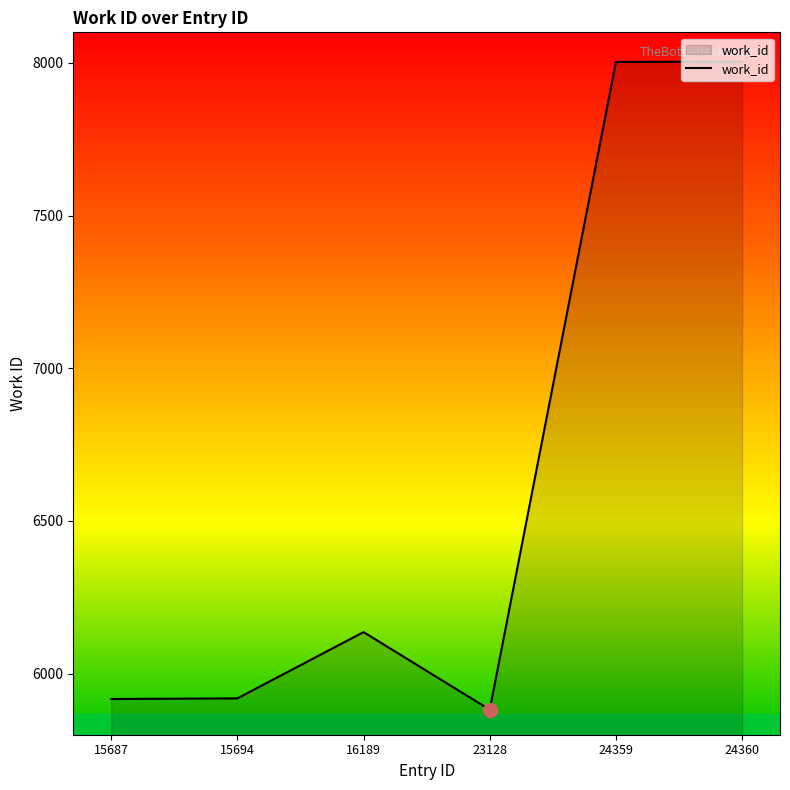

What is the change in value from 15694 to 16189?

+217